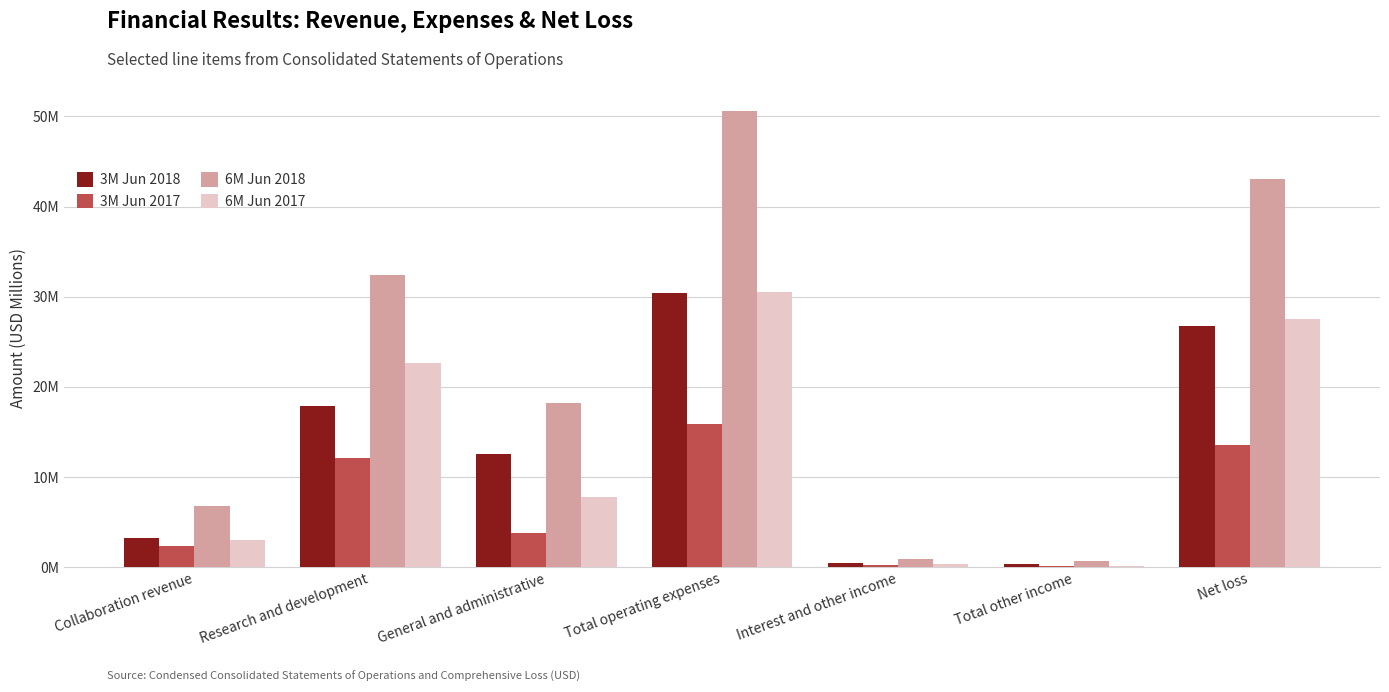

What is the total value across all series at Total operating expenses?

127.5